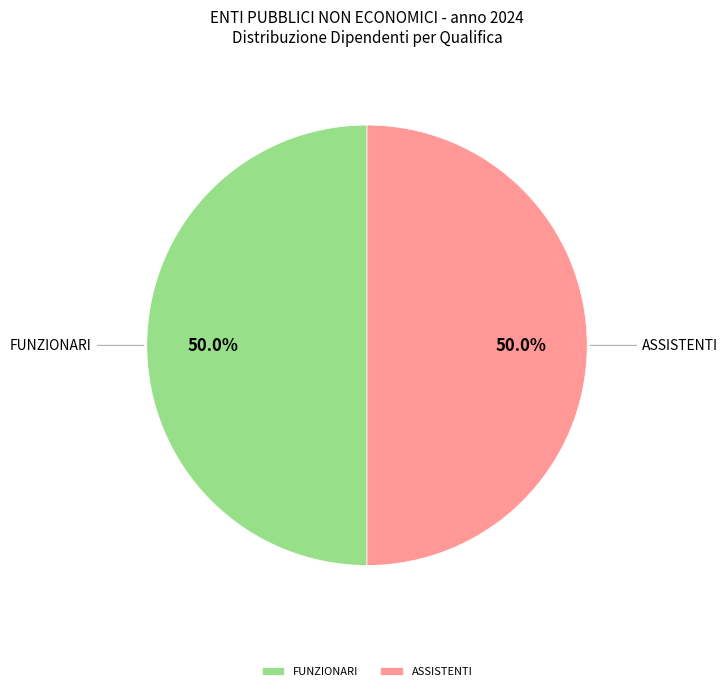

What is the ratio of the value at ASSISTENTI to the value at FUNZIONARI?

1.0